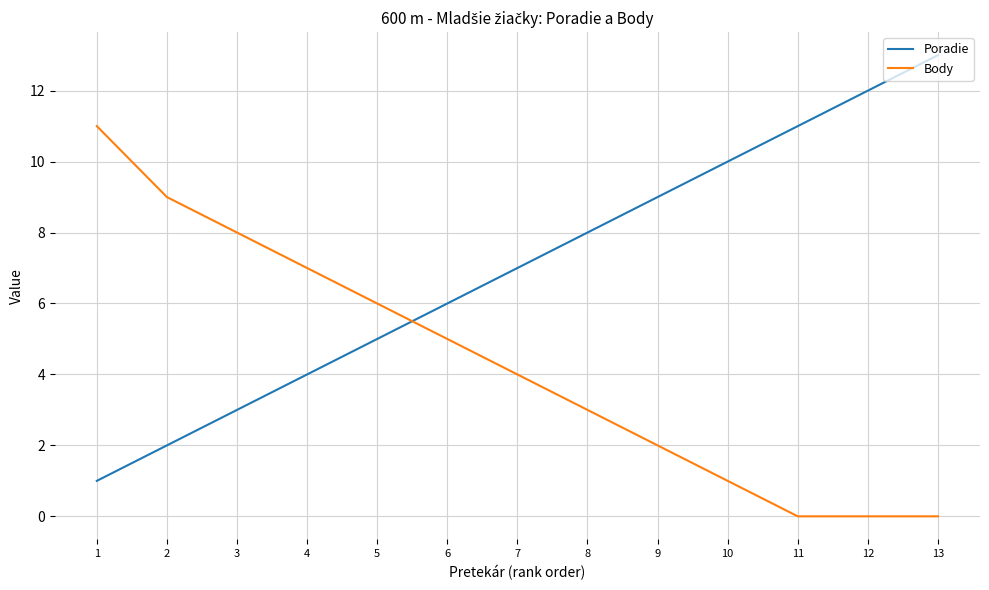

At which category is the sum across all series the highest?

13